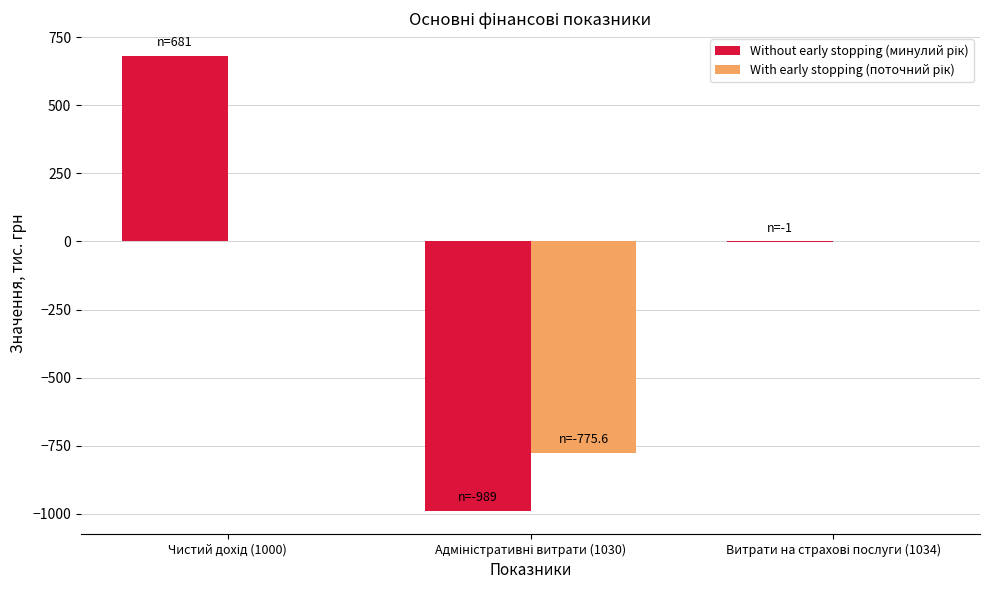

What is the maximum value shown in the chart?

681.0